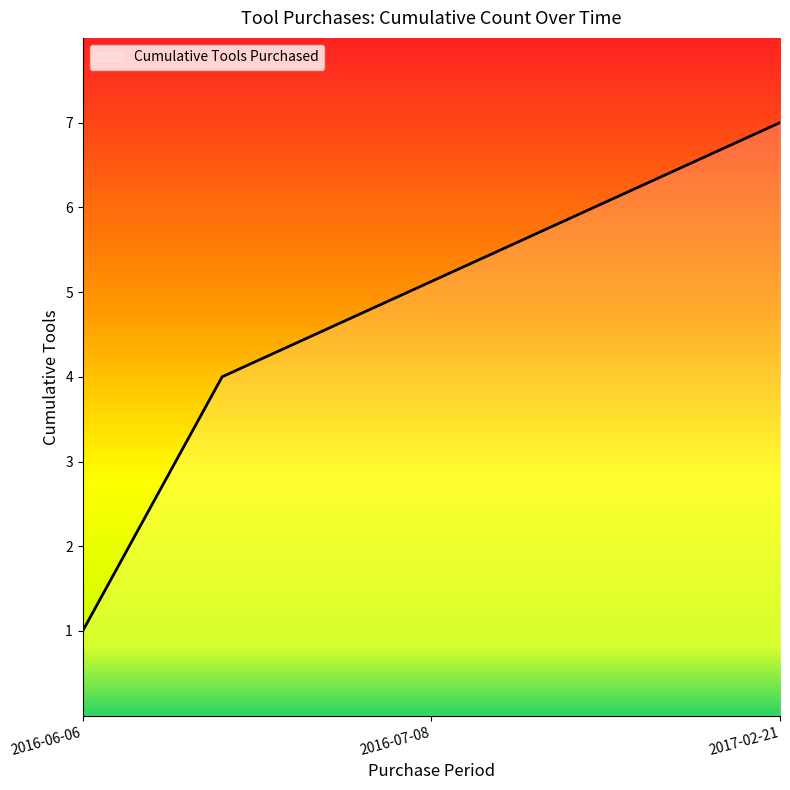

What is the difference between the maximum and minimum values?

6